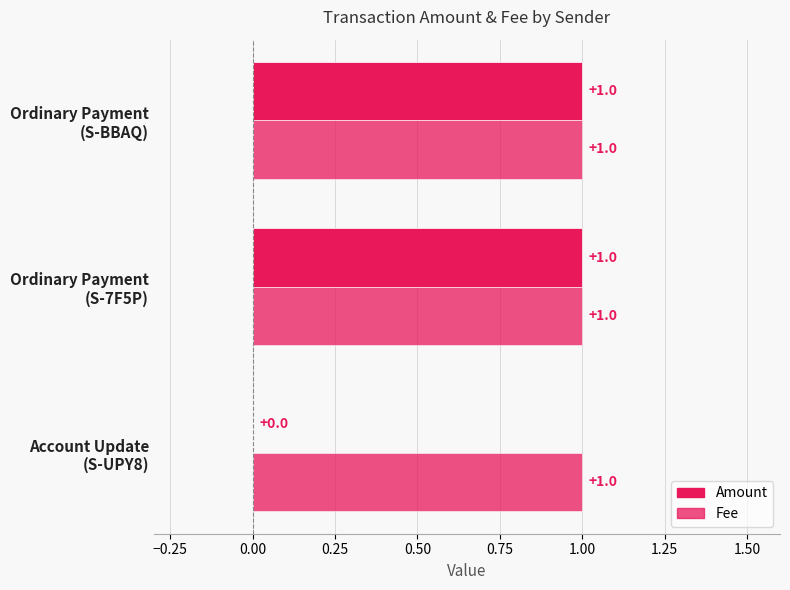

How many bars are there in each group?

2